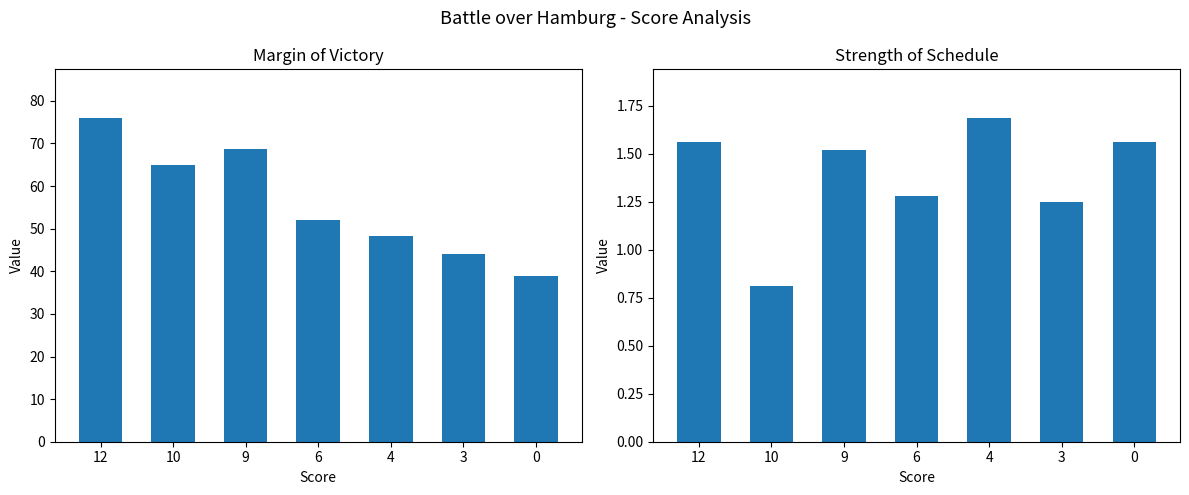

How many sos values are between 1 and 2?

6